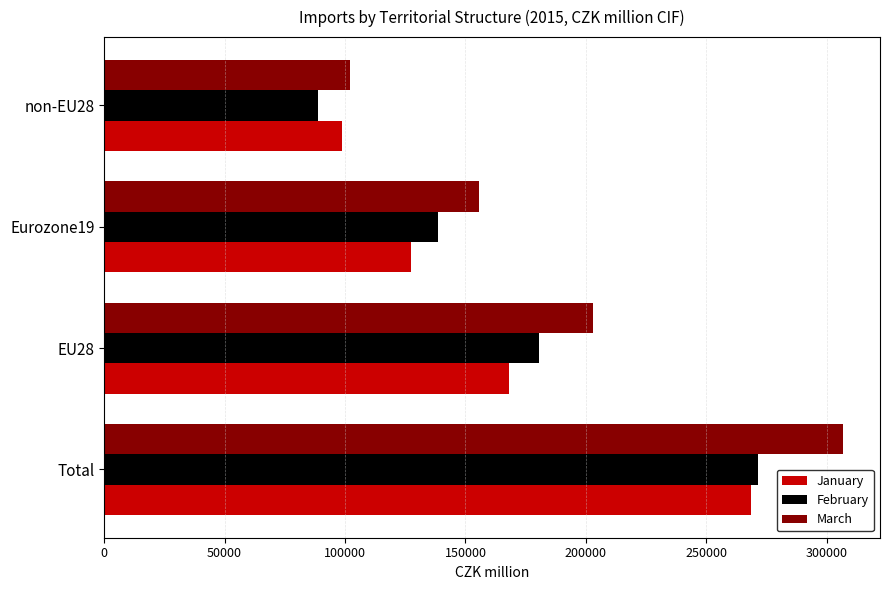

At which category is the sum across all series the highest?

Total